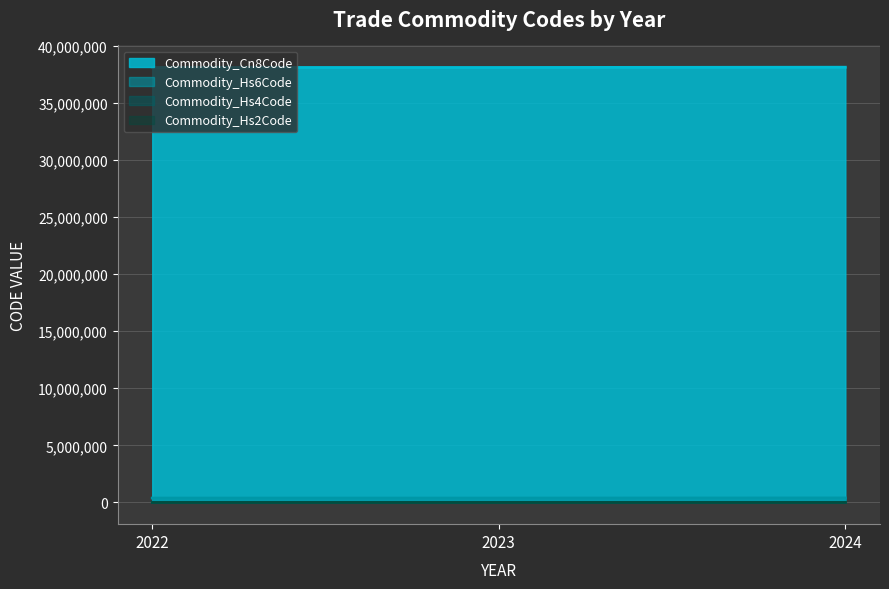

Which series has the largest total across all categories?

Commodity_Cn8Code